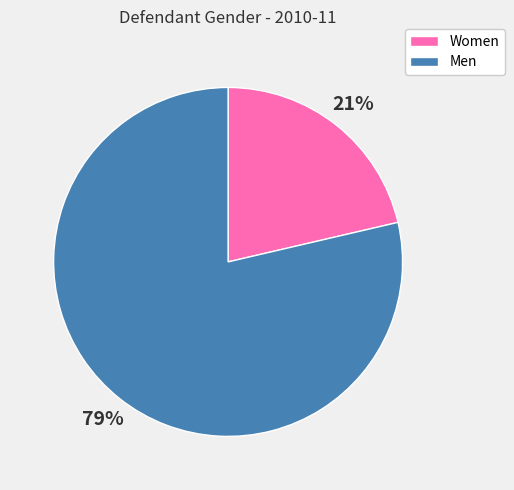

Which category has the smallest portion of the pie?

Women